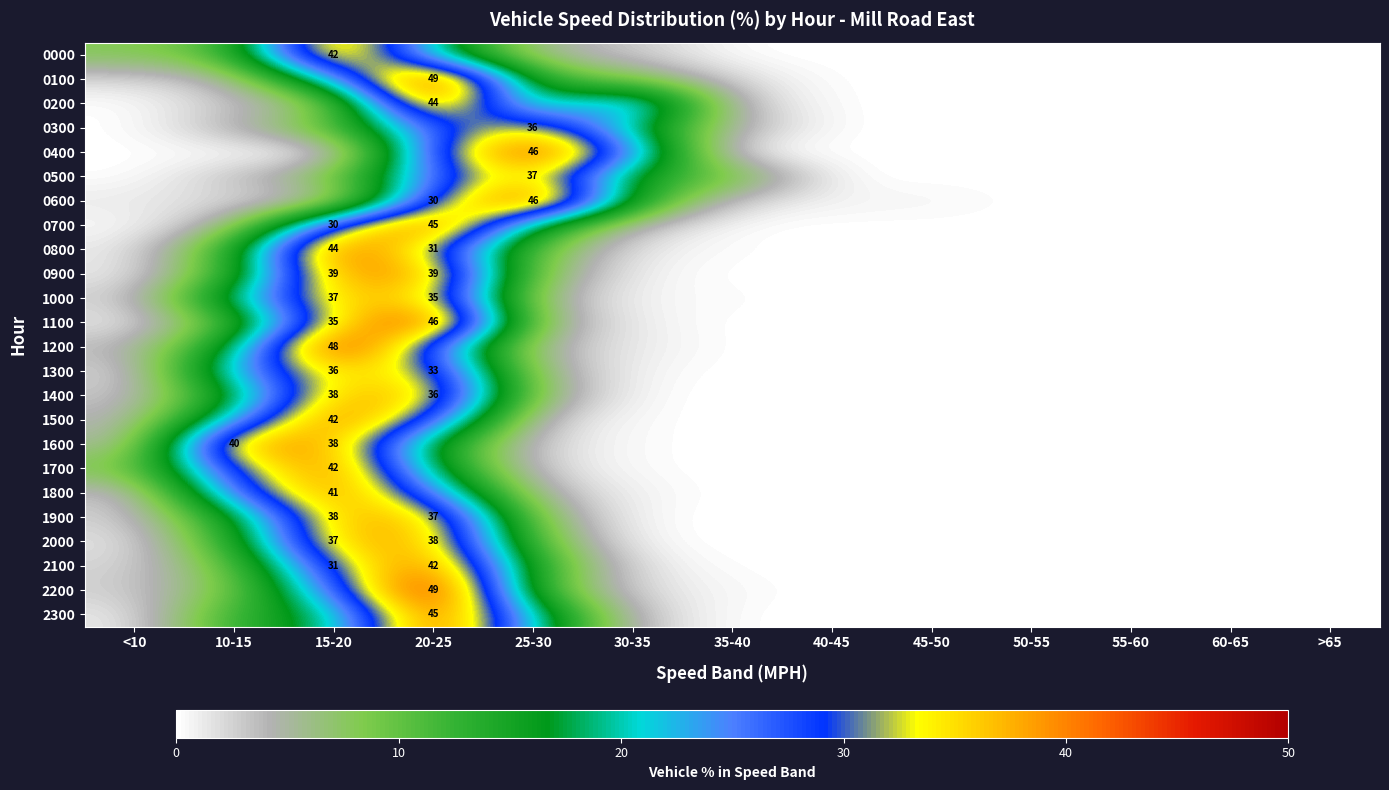

Is it true that 1800 equals 41.0 at 15-20?

True